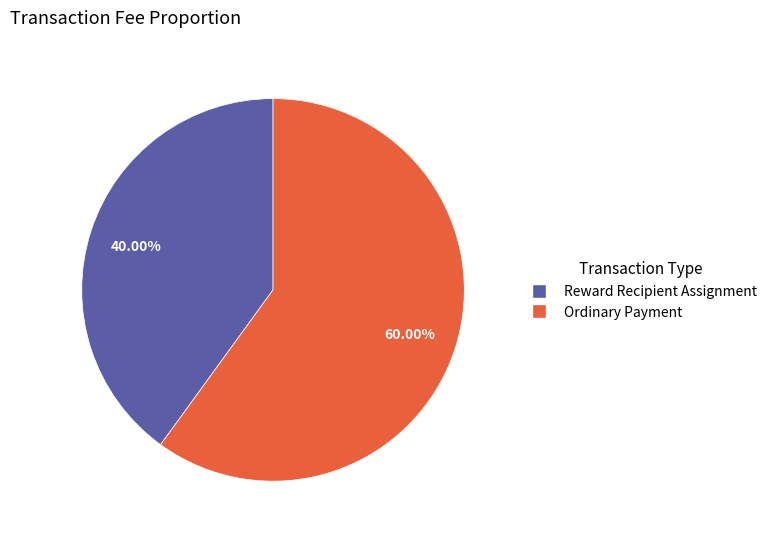

How many slices are in this pie chart?

2